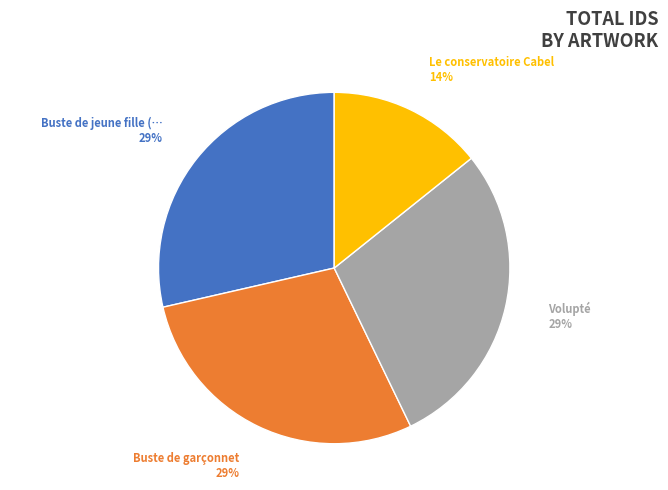

Is there a majority slice in this chart?

No